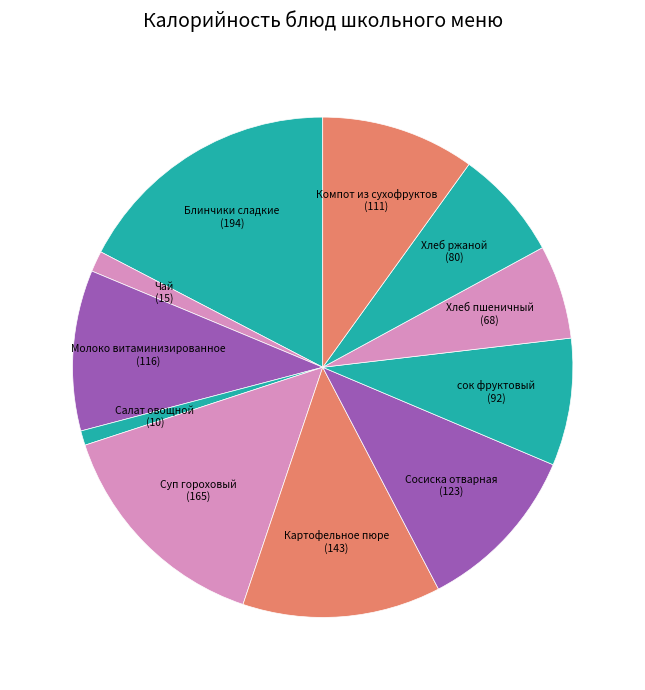

Rank the categories by value from lowest to highest.

Салат овощной, Чай, Хлеб пшеничный, Хлеб ржаной, сок фруктовый, Компот из сухофруктов, Молоко витаминизированное, Сосиска отварная, Картофельное пюре, Суп гороховый, Блинчики сладкие